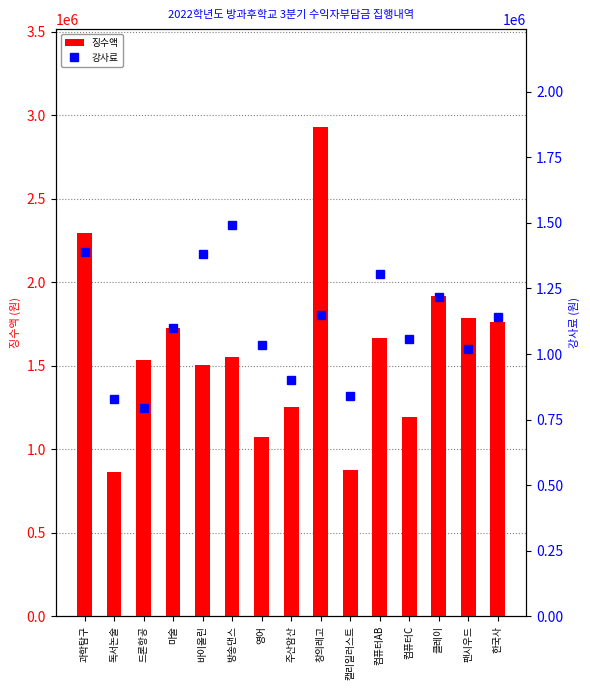

At which label is 강사료 closest to 1143125?

한국사